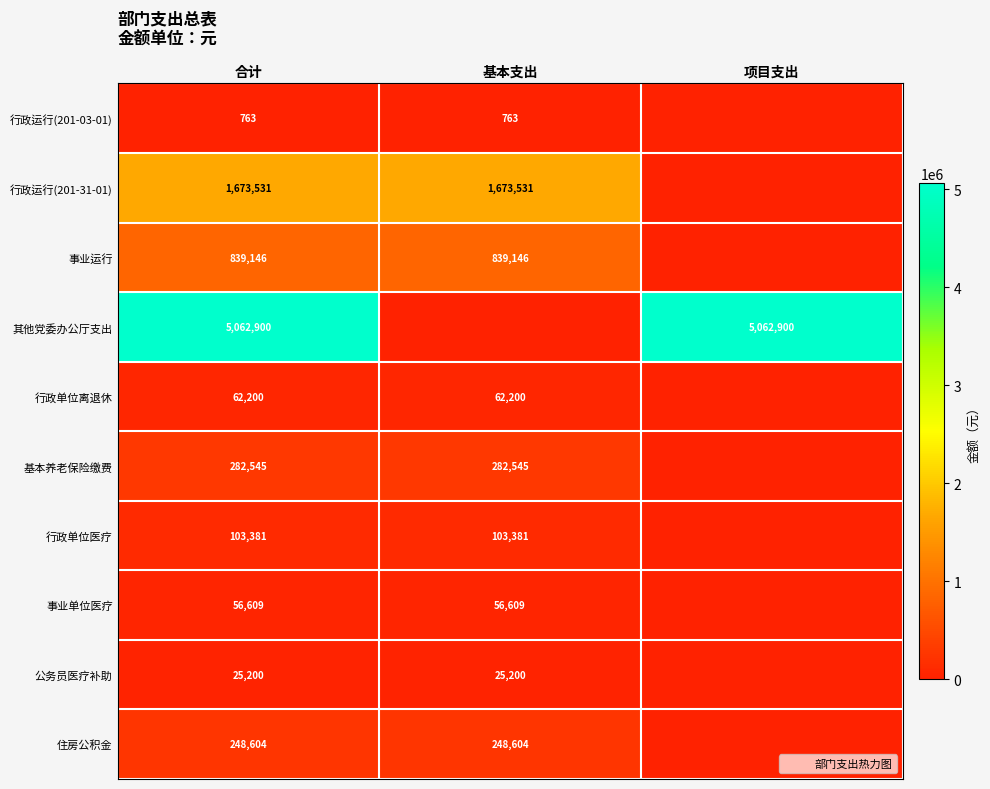

True or false: 住房公积金 has a value of 248604.0 at 基本支出.

True